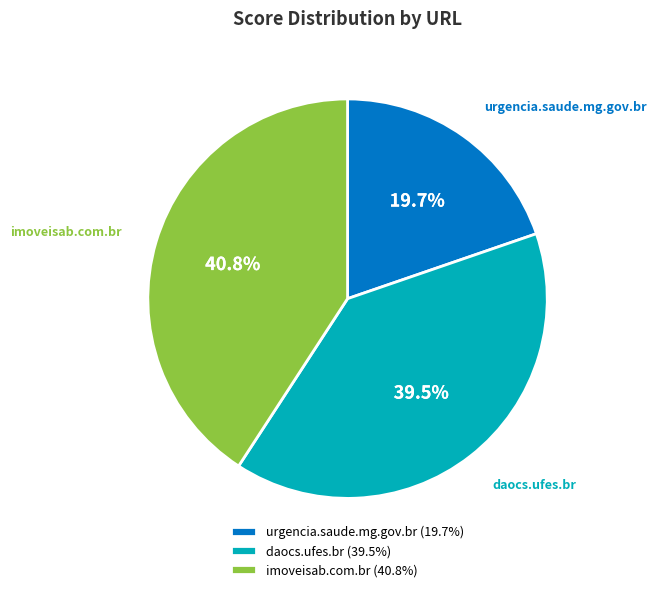

To the nearest percent, what is the average slice percentage?

33%